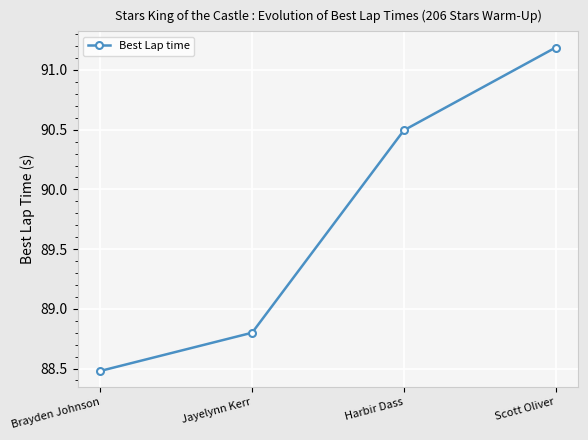

Read the value at Scott Oliver.

91.2